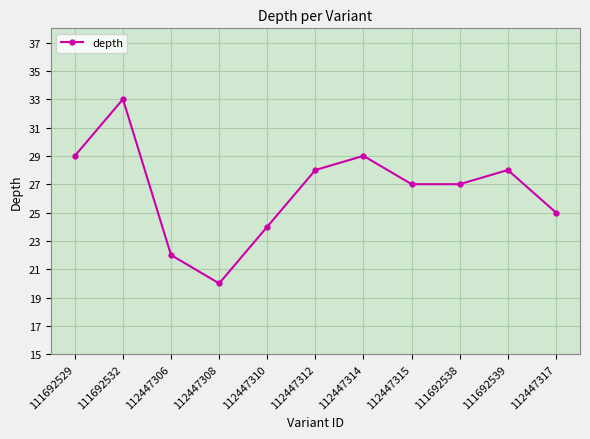

What is the approximate value at 112447314, to the nearest 10?

30